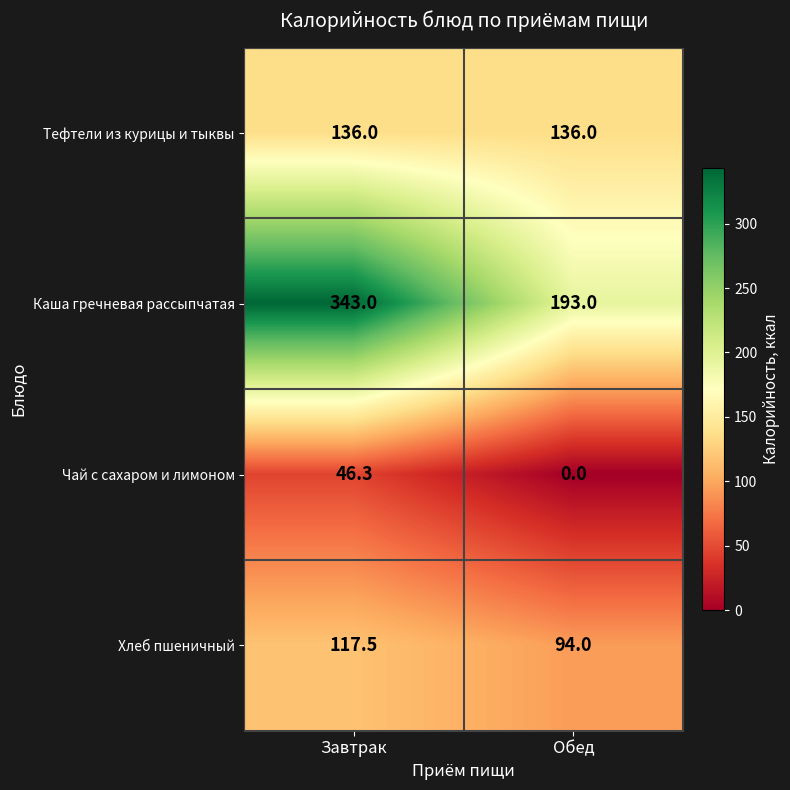

What is the difference between the highest and lowest values at Завтрак?

296.7